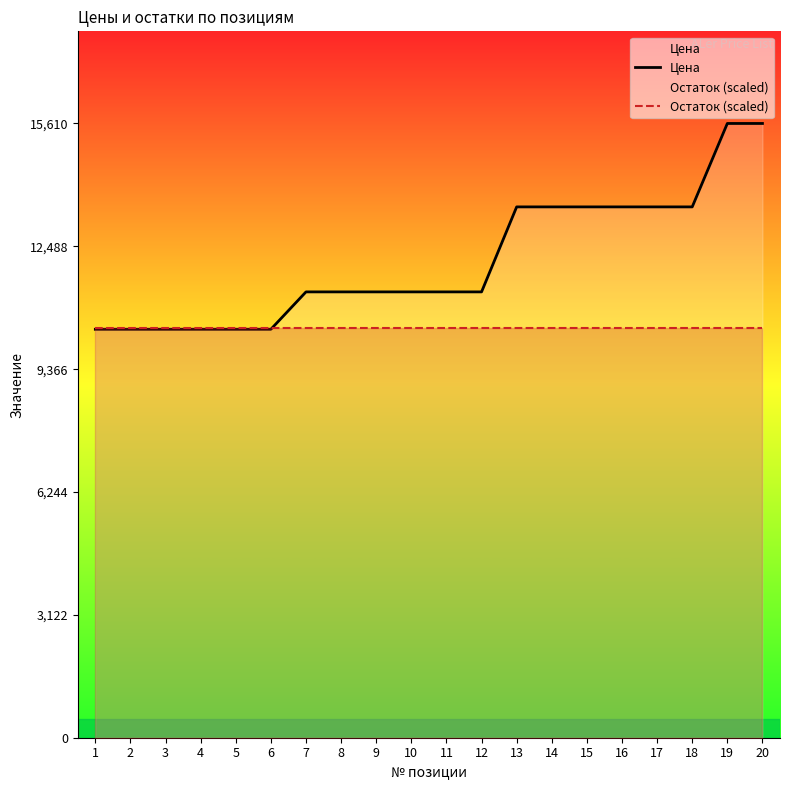

Between 8 and 17, which series saw the biggest shift?

Цена